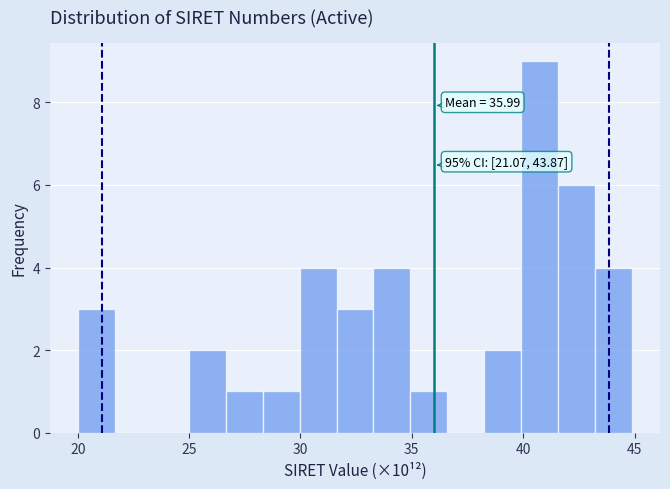

Read against the x-axis, roughly where is the centre of the tallest bar?

40.5